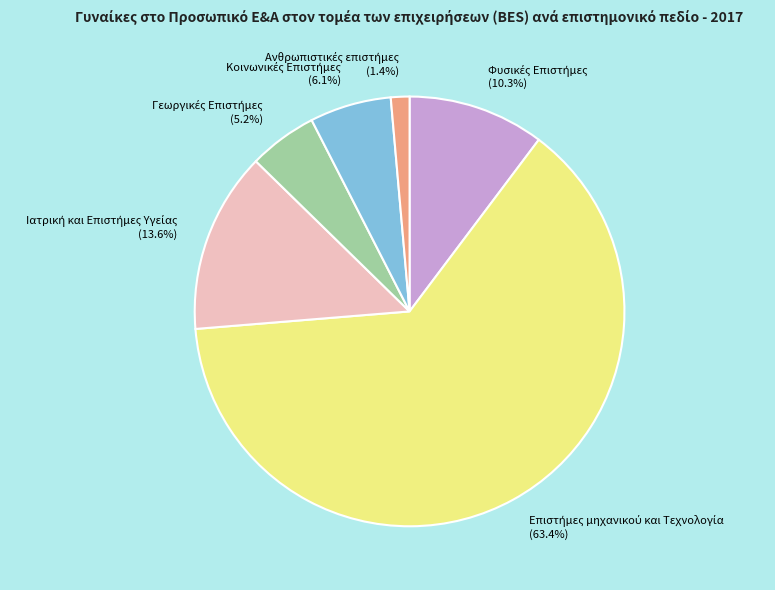

To the nearest percent, what is the average slice percentage?

17%